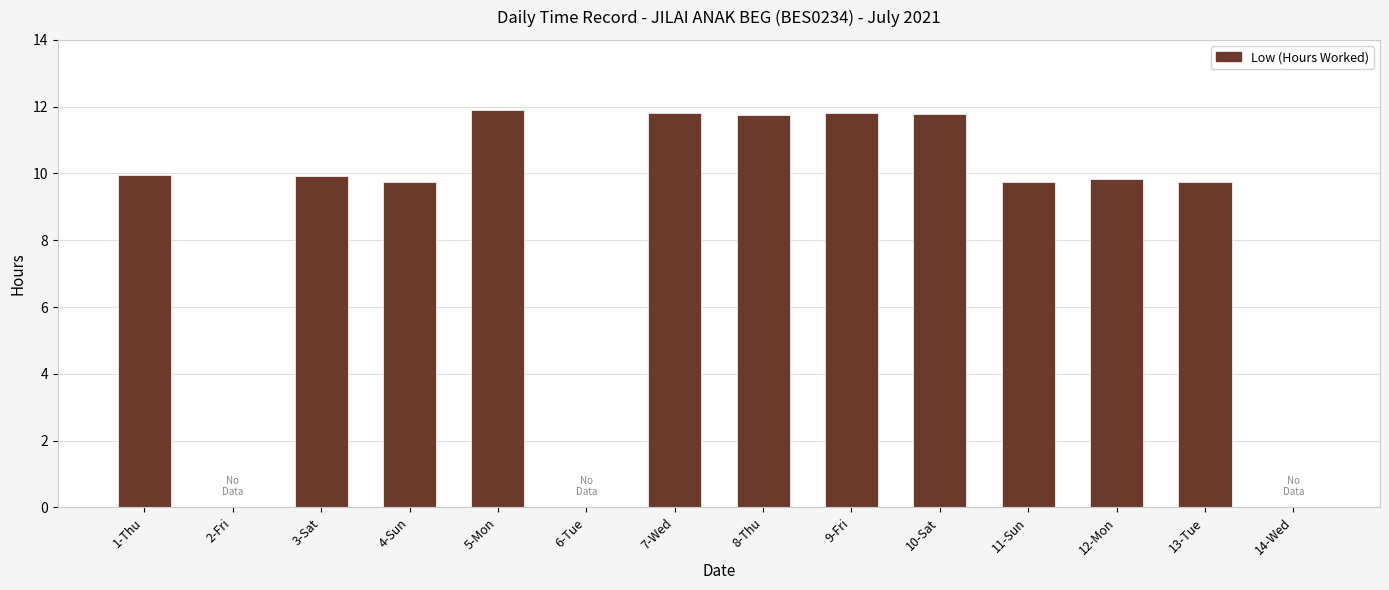

The chart shows a value of 9.7 at 11-Sun. True or false?

True